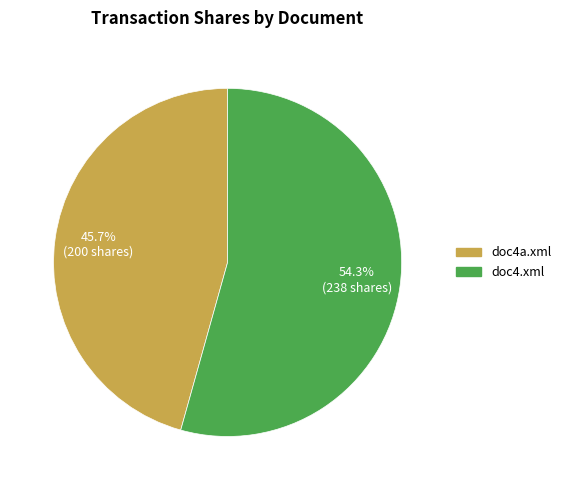

To the nearest percent, what portion does doc4a.xml represent?

46%